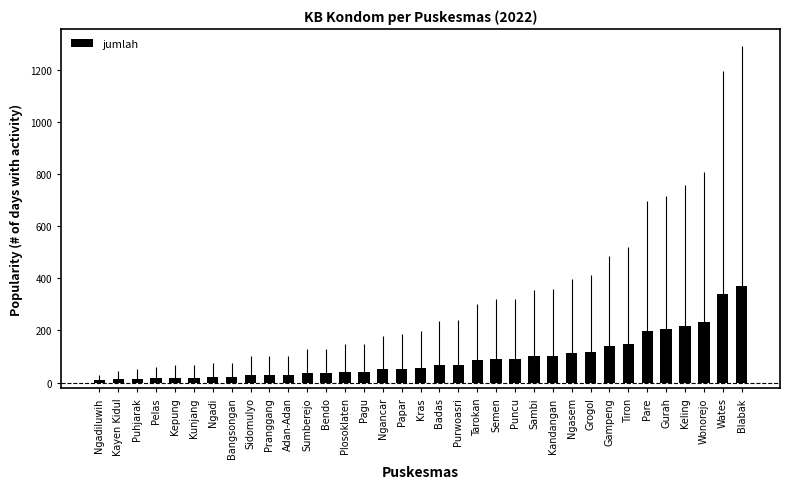

What is the greatest value displayed?

369